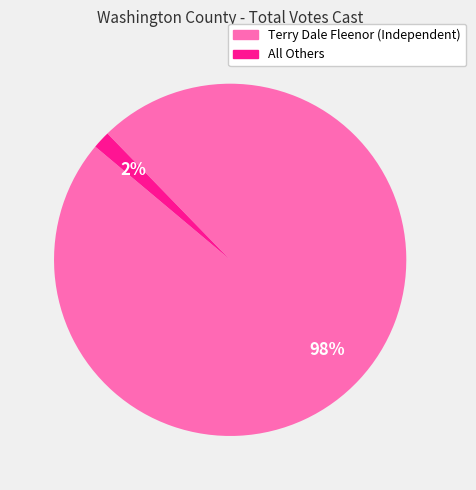

What is the largest slice in the pie chart?

Terry Dale Fleenor (Independent)